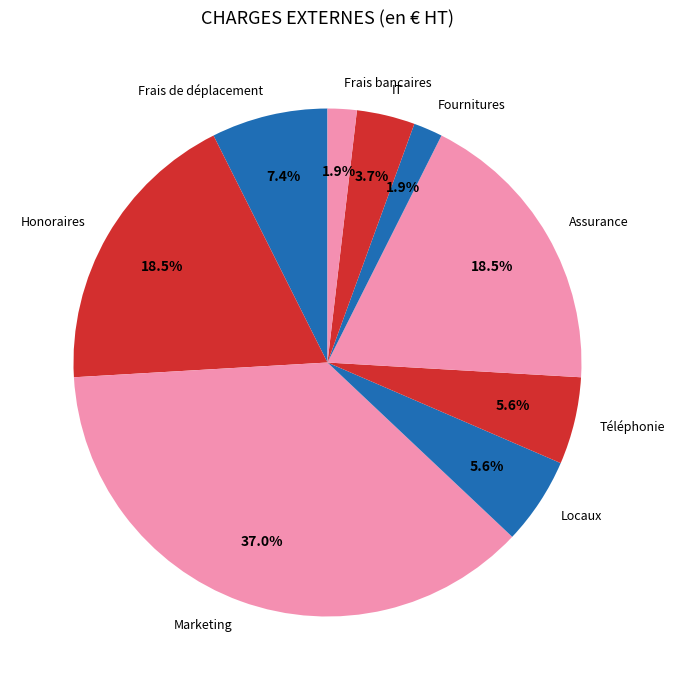

Does Assurance represent more than half of the total?

No